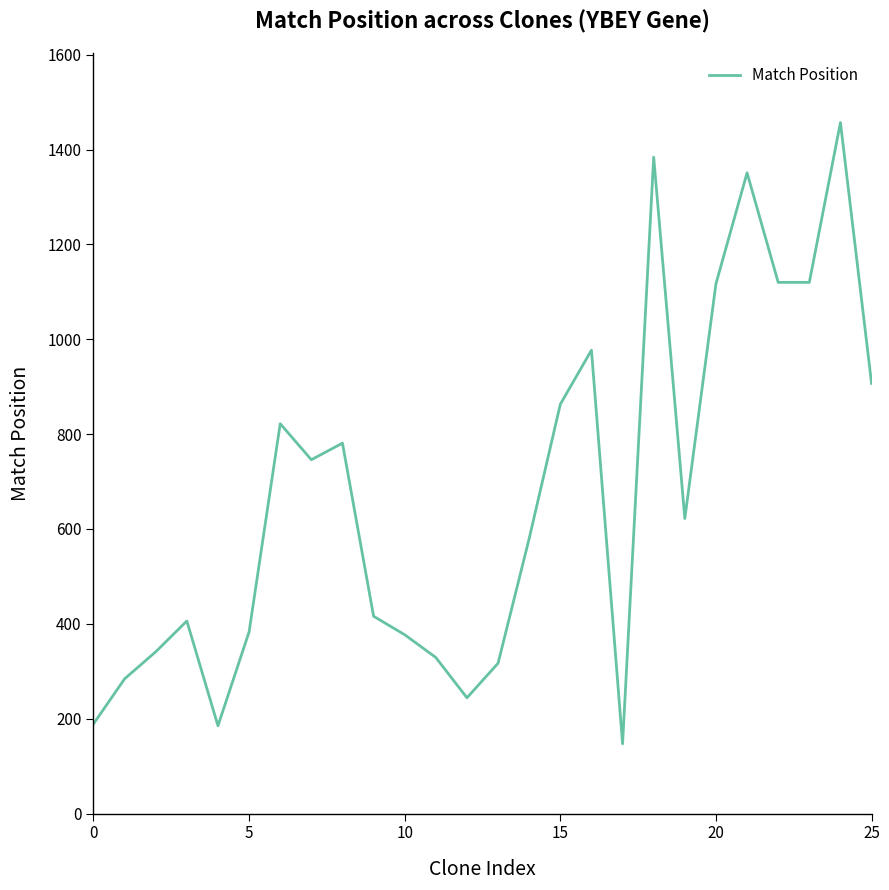

What is the difference between the maximum and minimum values?

1310